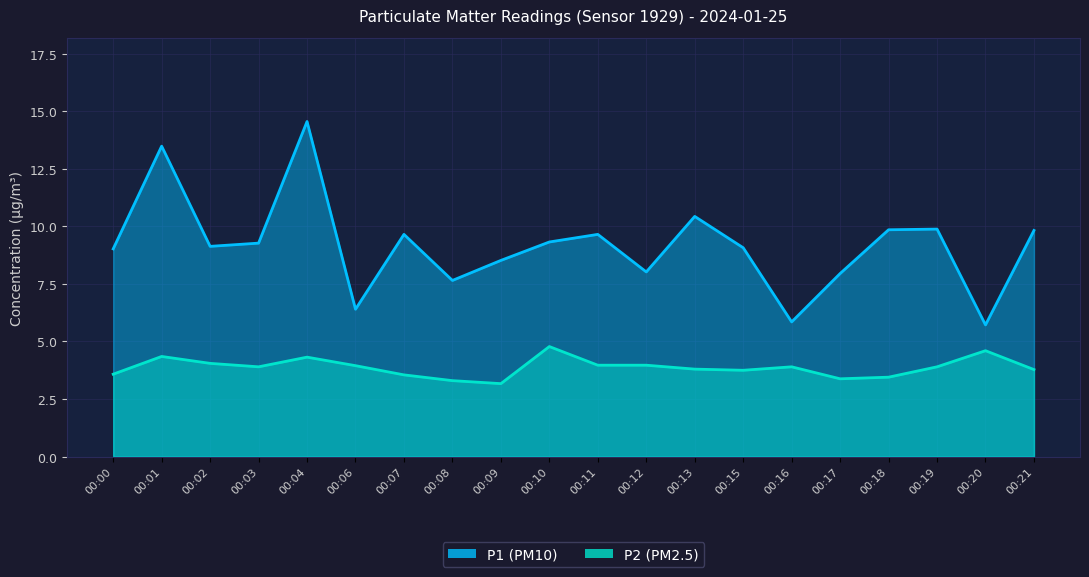

Reading left to right, what are all the values shown in this chart?

P1: 00:00=9.0	00:01=13.5	00:02=9.1	00:03=9.3	00:04=14.6	00:06=6.4	00:07=9.7	00:08=7.7	00:09=8.5	00:10=9.3	00:11=9.7	00:12=8.0	00:13=10.4	00:15=9.1	00:16=5.8	00:17=8.0	00:18=9.8	00:19=9.9	00:20=5.7	00:21=9.8
P2: 00:00=3.6	00:01=4.3	00:02=4.0	00:03=3.9	00:04=4.3	00:06=4.0	00:07=3.5	00:08=3.3	00:09=3.2	00:10=4.8	00:11=4.0	00:12=4.0	00:13=3.8	00:15=3.8	00:16=3.9	00:17=3.4	00:18=3.5	00:19=3.9	00:20=4.6	00:21=3.8